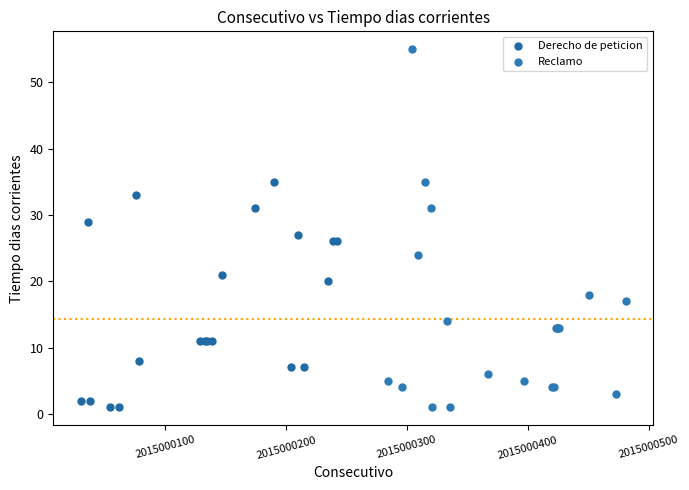

Which series has the largest Y range (max minus min)?

Reclamo